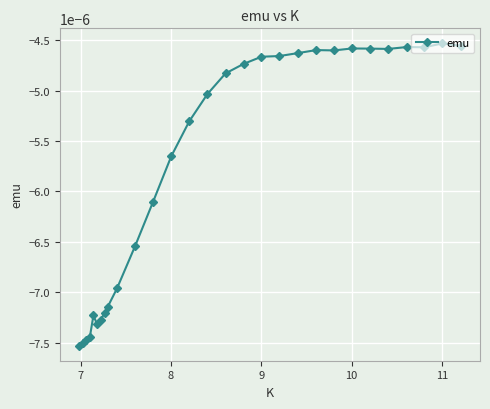

True or false: there are more than 0 points higher than both neighbors.

True